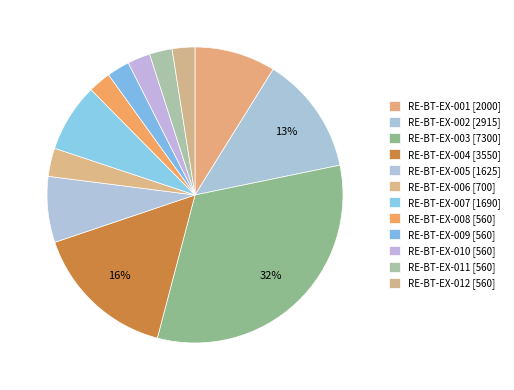

Is RE-BT-EX-011 the majority of the pie?

No